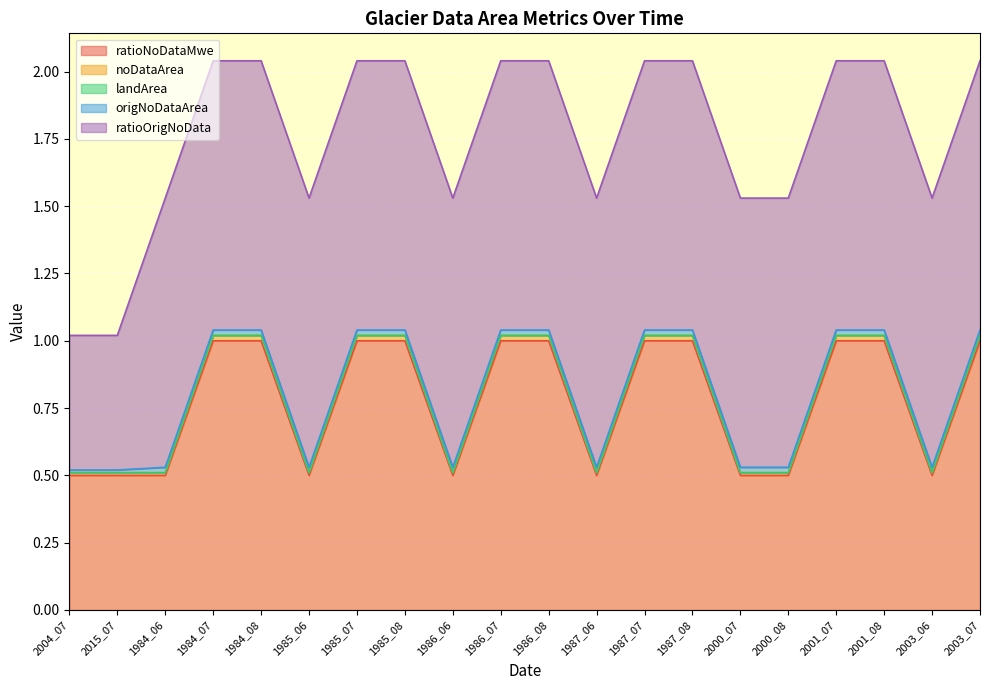

What is the difference between the highest and lowest values at 2000_07?

1.0